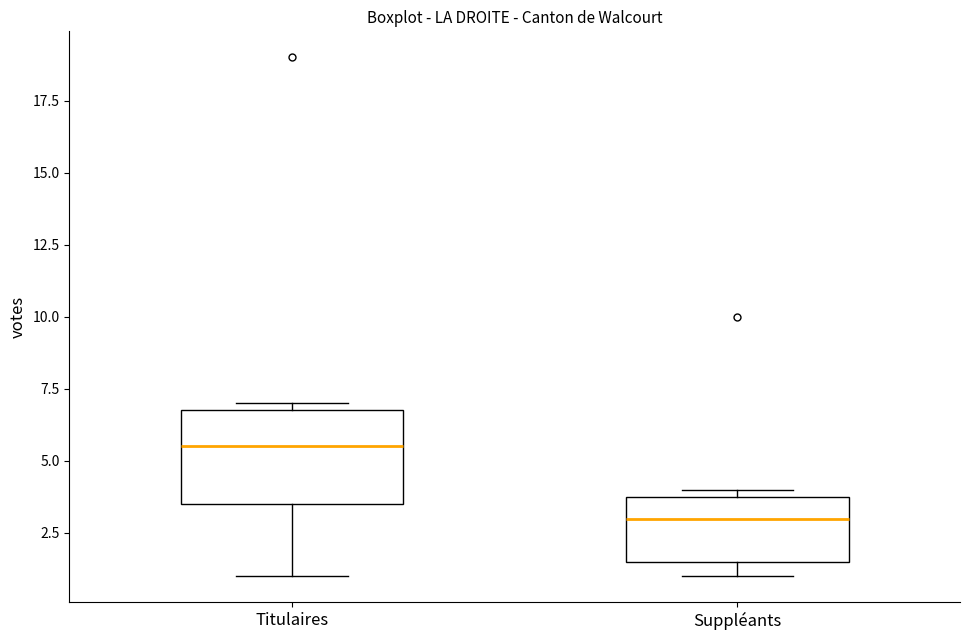

Comparing the boxes themselves (not the whiskers), which one is the tallest?

Titulaires